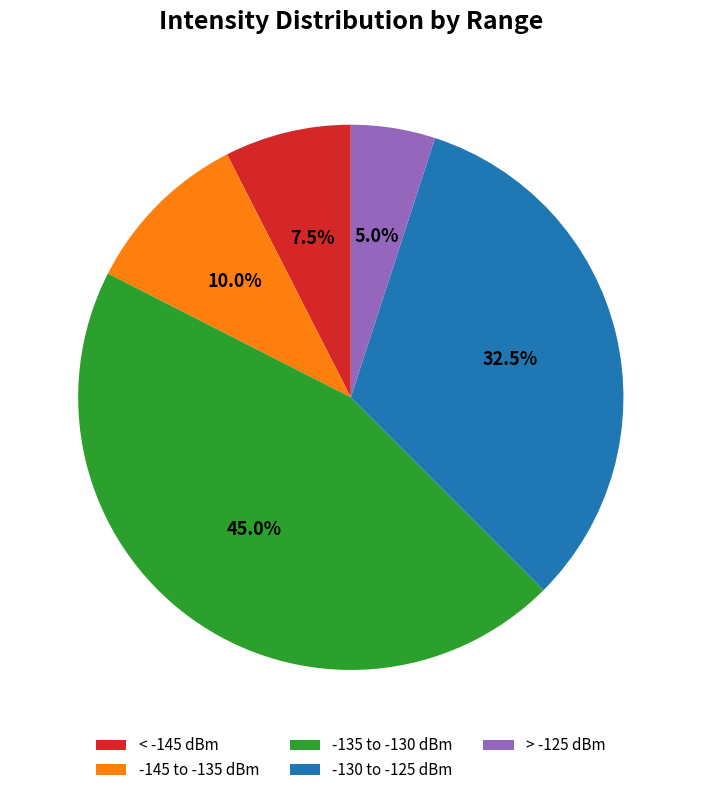

What is the total percentage of -130 to -125 dBm and -145 to -135 dBm?

42.5%